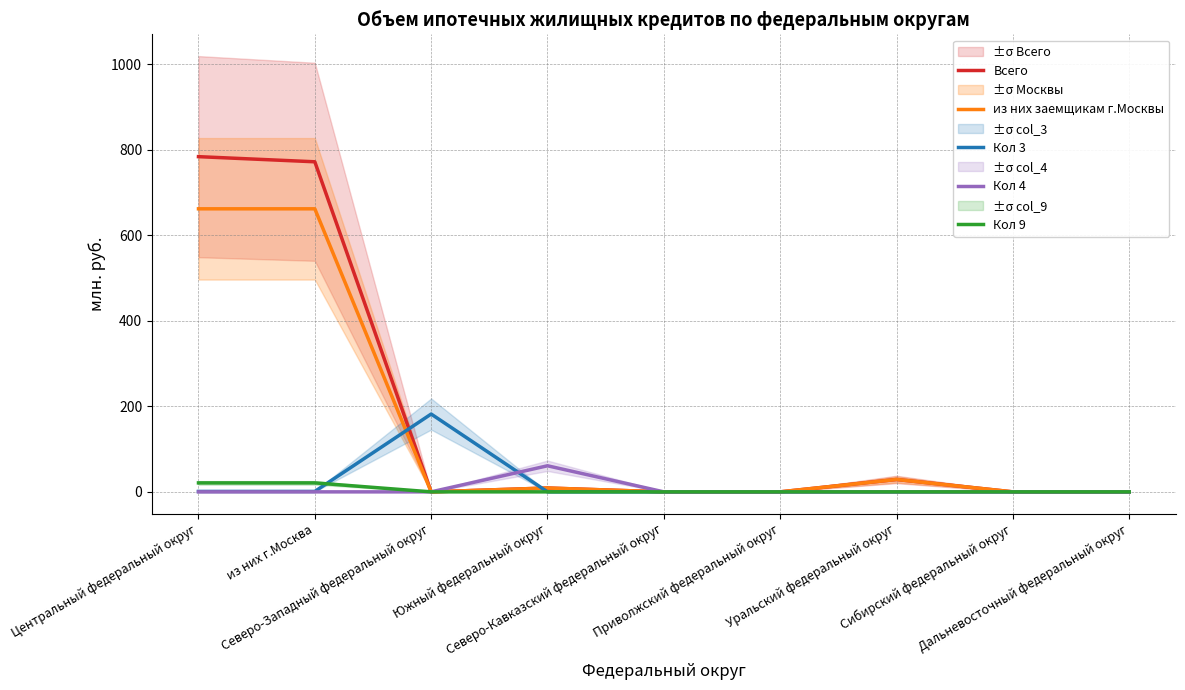

How many lines are shown in the chart?

5